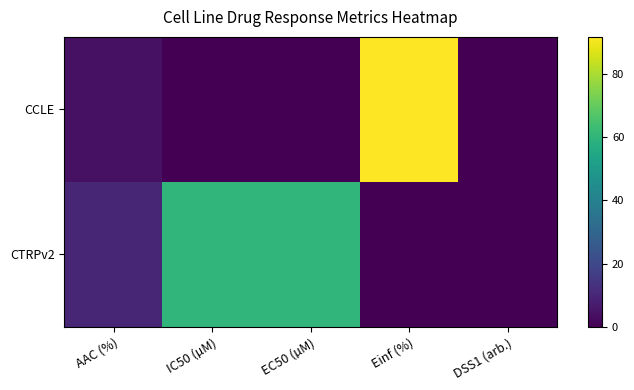

Which series has the largest total across all categories?

CTRPv2